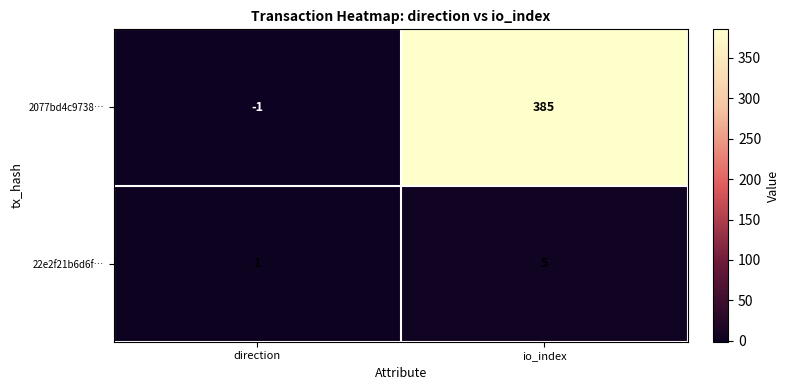

What is the difference between the 22e2f21b6d6f… values at direction and io_index?

4